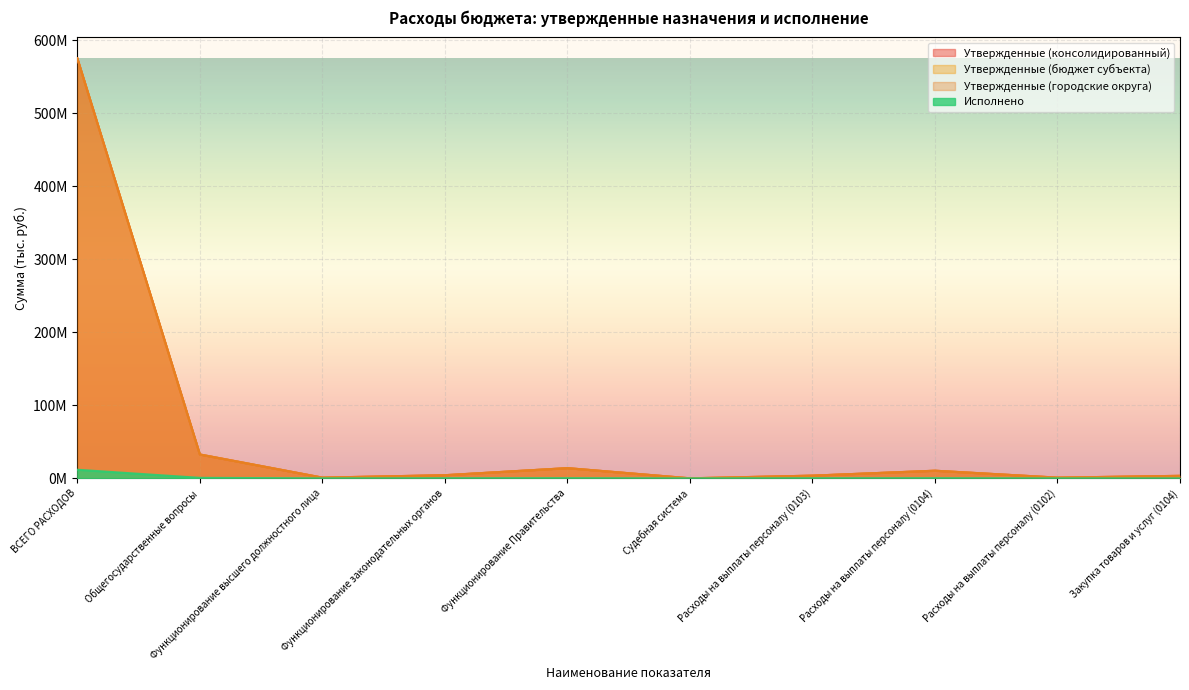

What is the average value of the Утвержденные (бюджет субъекта) series?

64553750.6